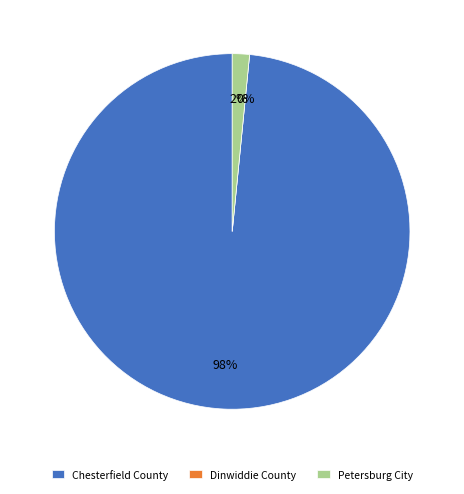

What is the change in value from Dinwiddie County to Petersburg City?

+1